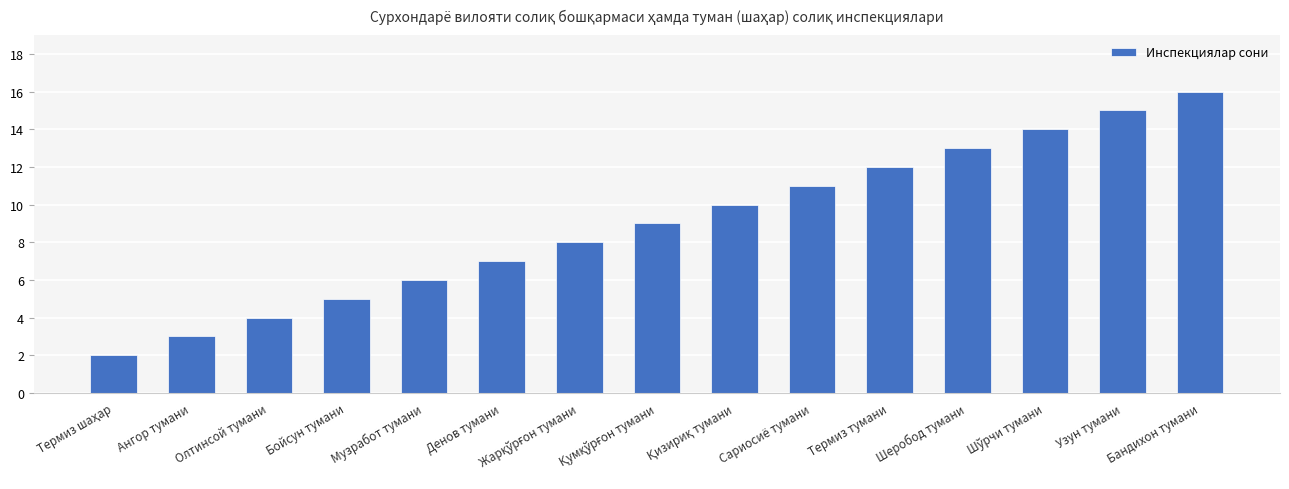

What position from the right is Бандихон тумани?

1